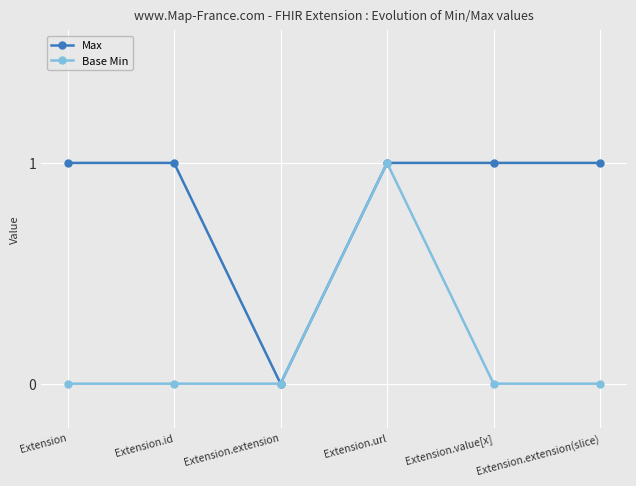

Which series changed the most between Extension.extension and Extension.extension(slice)?

Max